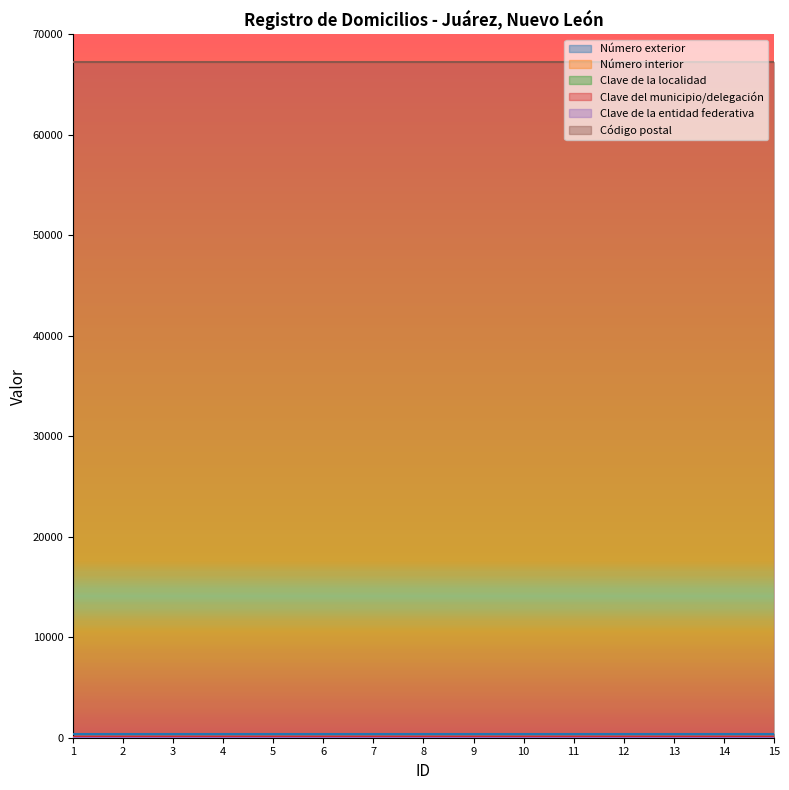

True or false: Número interior and Clave del municipio/delegación cross at least once.

False